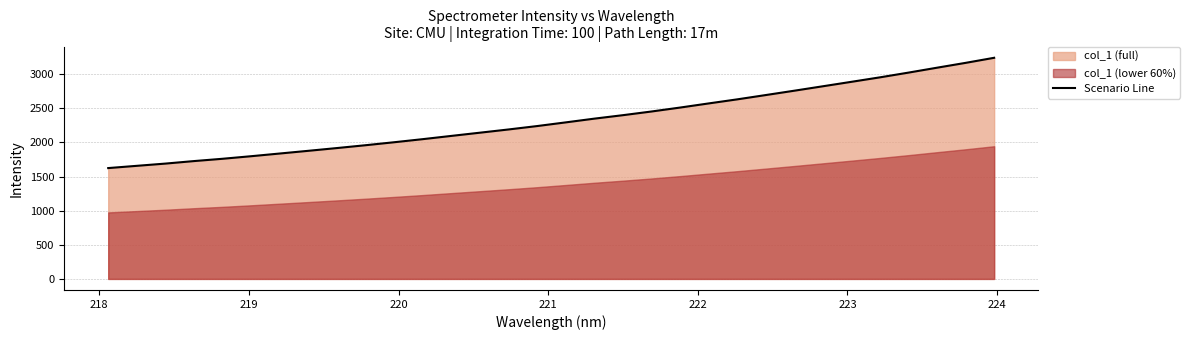

How many data points does each series have?

32